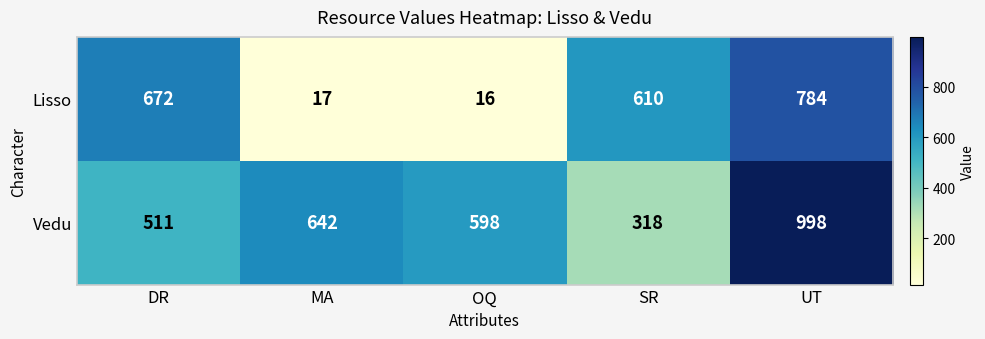

What is the difference between the highest and lowest values at UT?

214